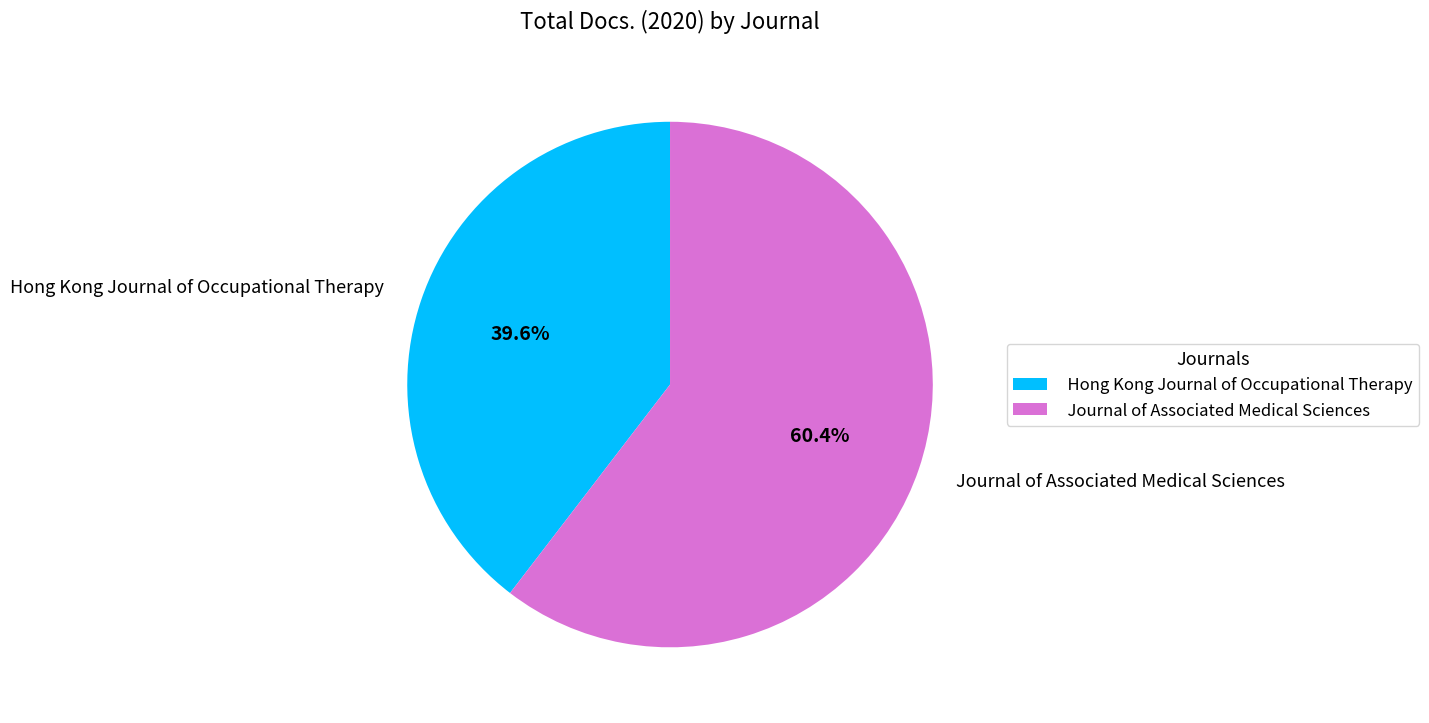

Between Journal of Associated Medical Sciences and Hong Kong Journal of Occupational Therapy, which is larger?

Journal of Associated Medical Sciences